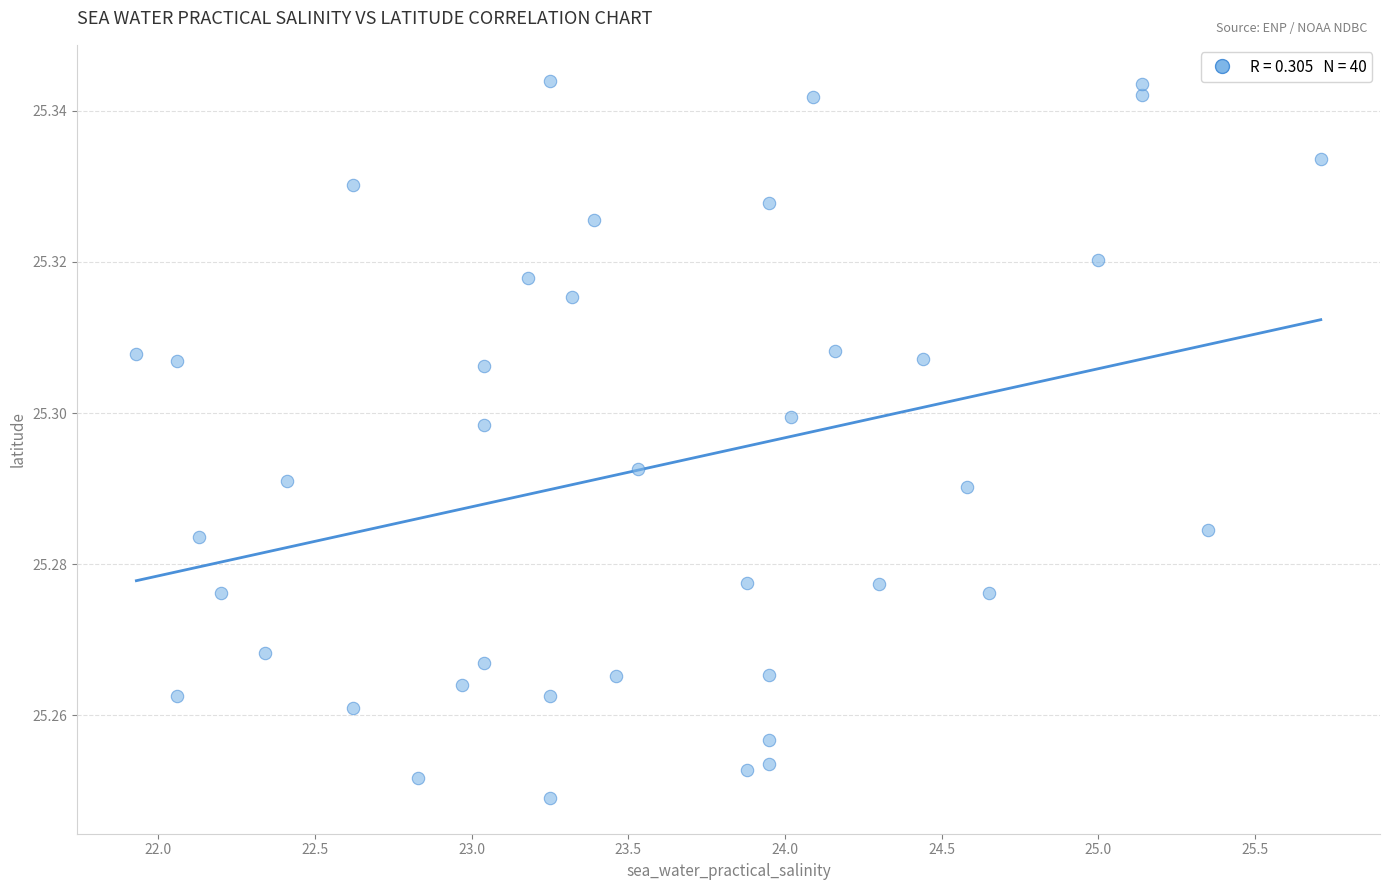

What is the range of X values (max minus min)?

3.8